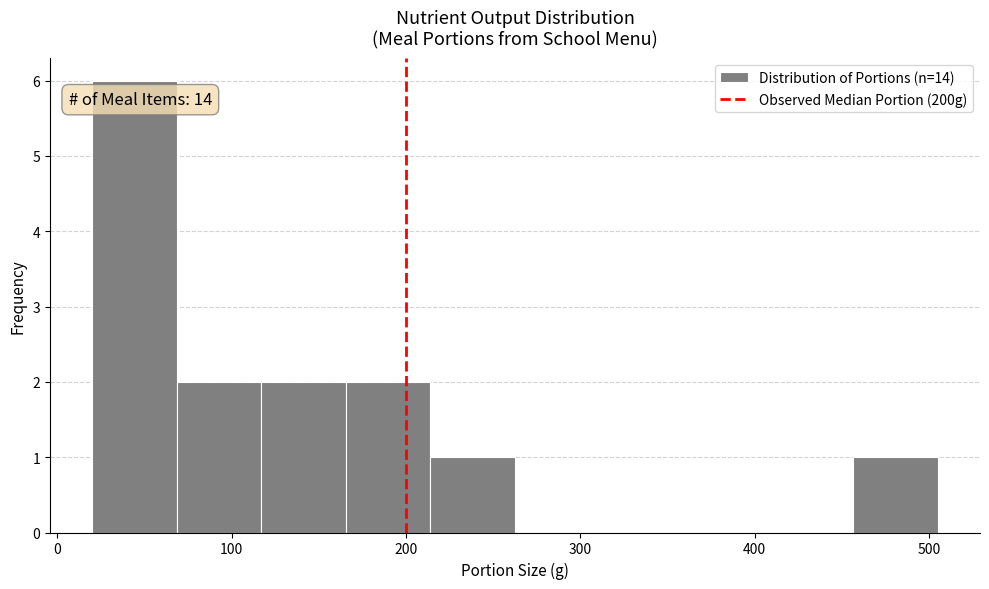

Which range on the x-axis has the tallest bar?

20 to 70